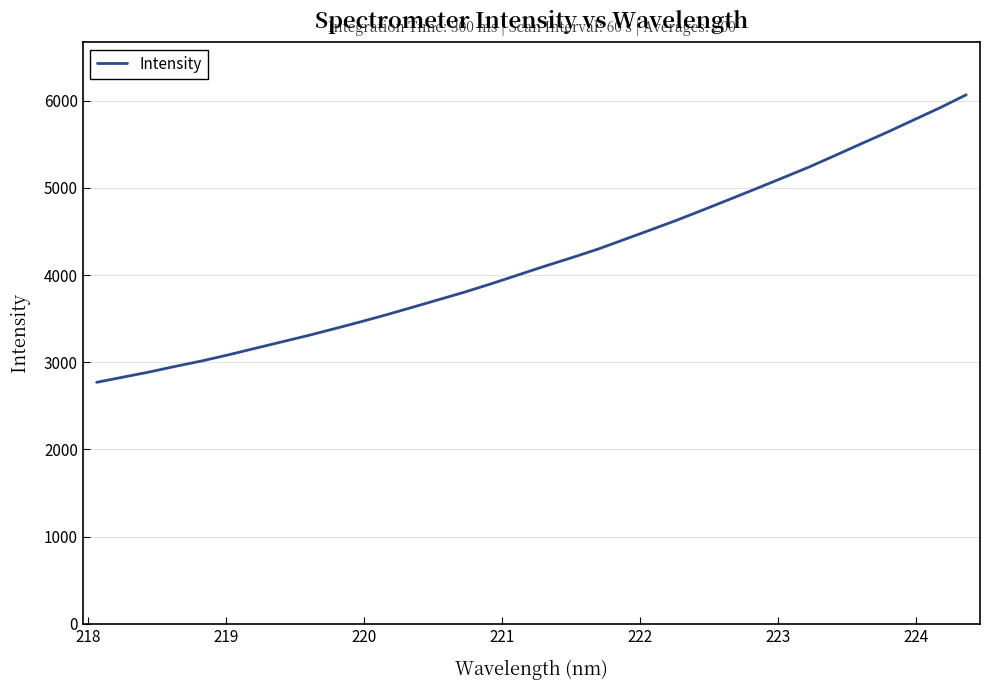

What is the minimum value shown in the chart?

2770.2